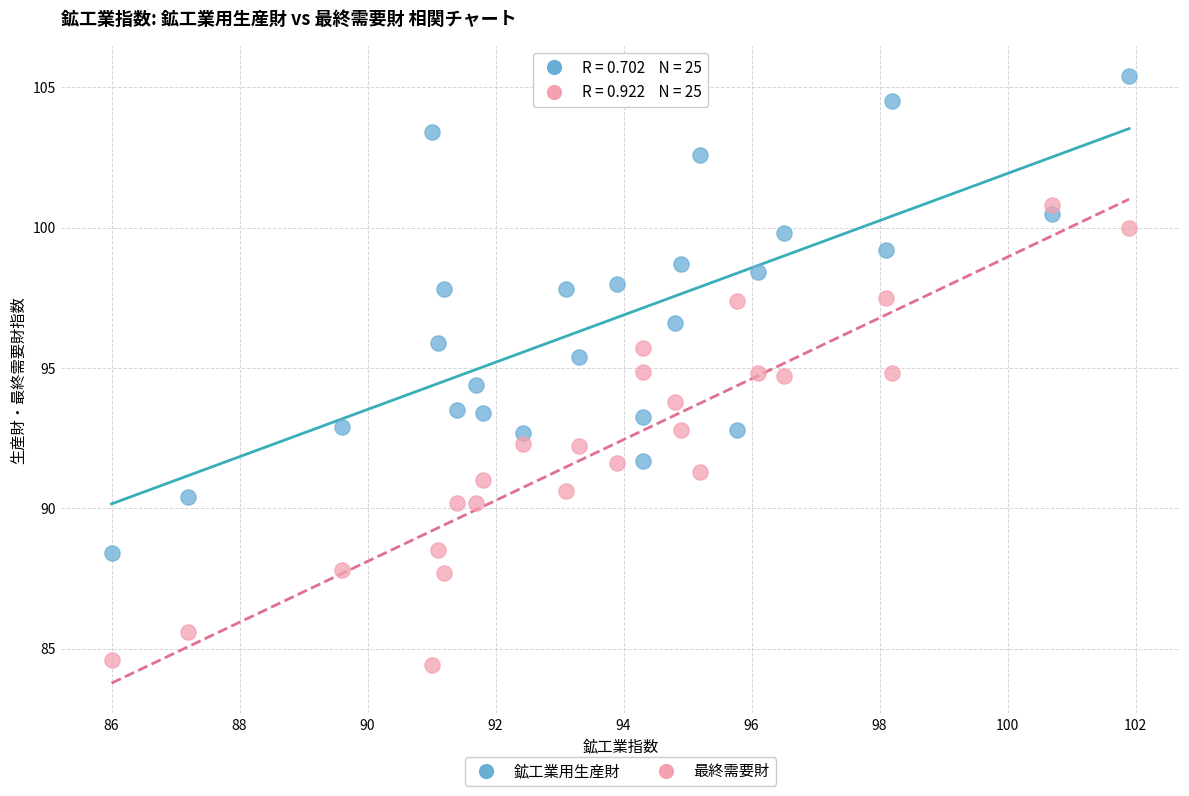

Which series has the largest Y range (max minus min)?

鉱工業用生産財